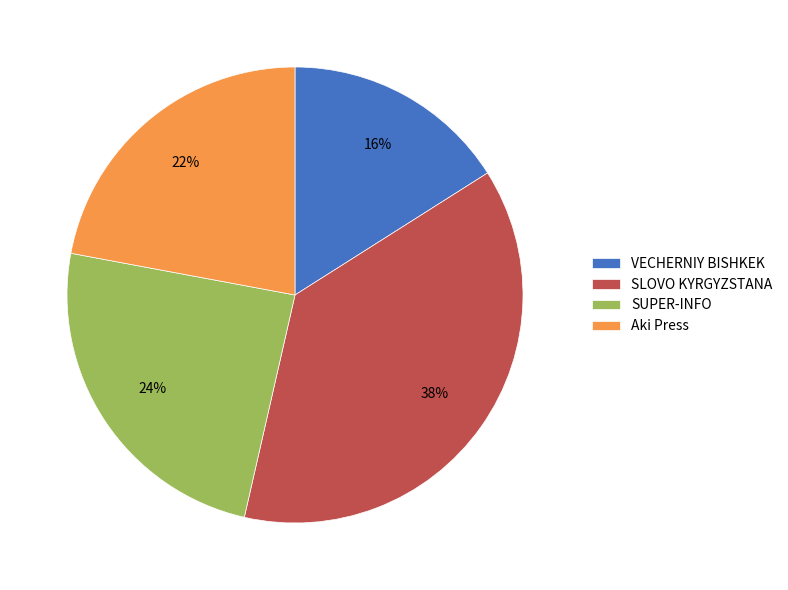

How many slices are in this pie chart?

4